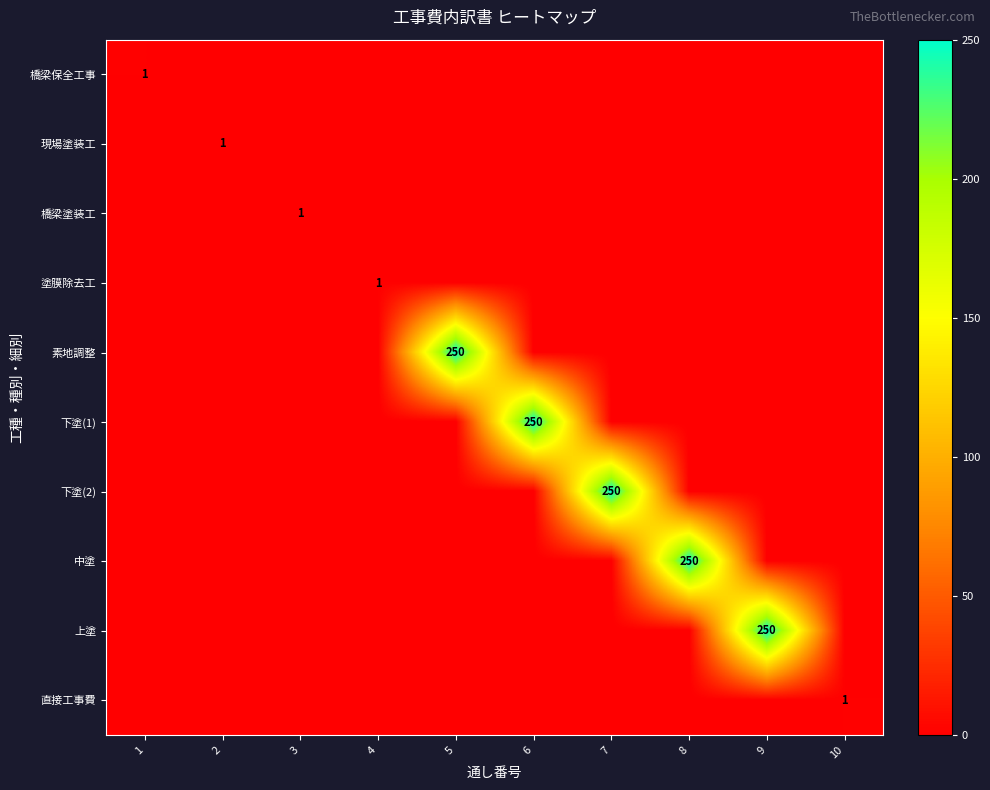

The 直接工事費 series shows 1 at 10. True or false?

True